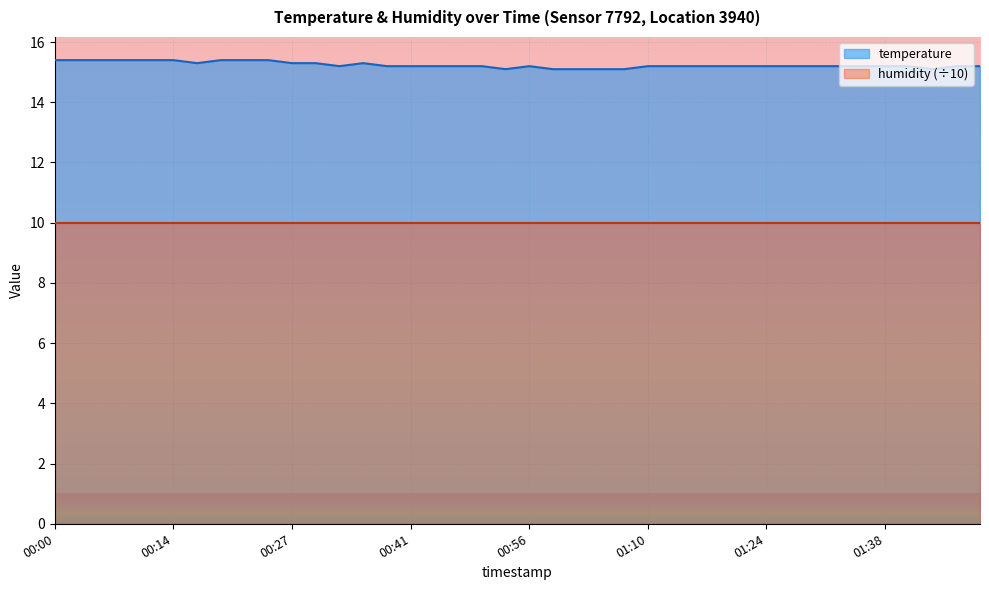

What is the label of the 27th point from the left?

01:13